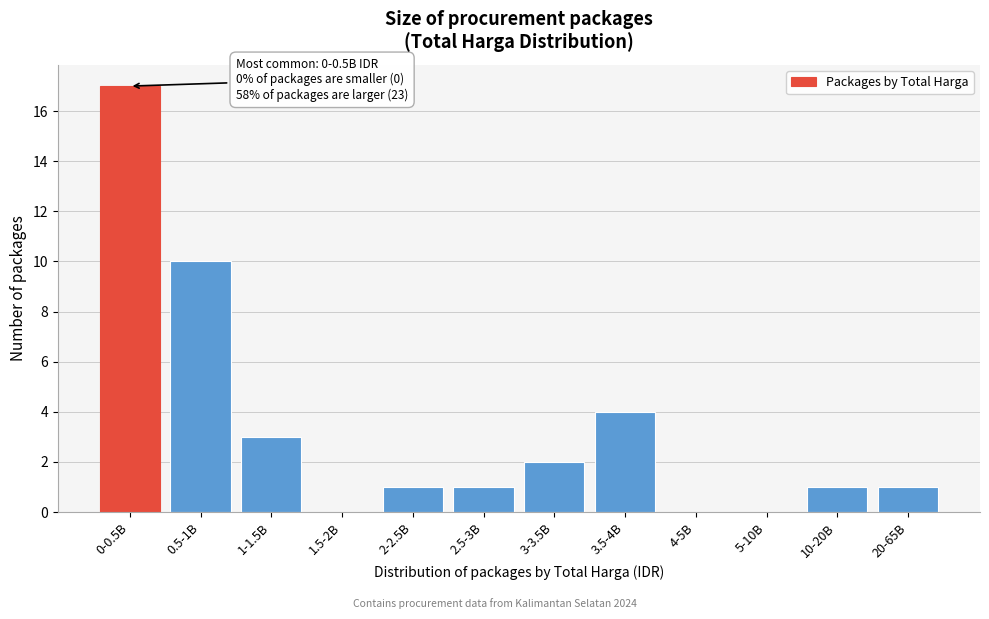

Reading left to right, list all the values displayed in this chart.

0-0.5B=17	0.5-1B=10	1-1.5B=3	1.5-2B=0	2-2.5B=1	2.5-3B=1	3-3.5B=2	3.5-4B=4	4-5B=0	5-10B=0	10-20B=1	20-65B=1